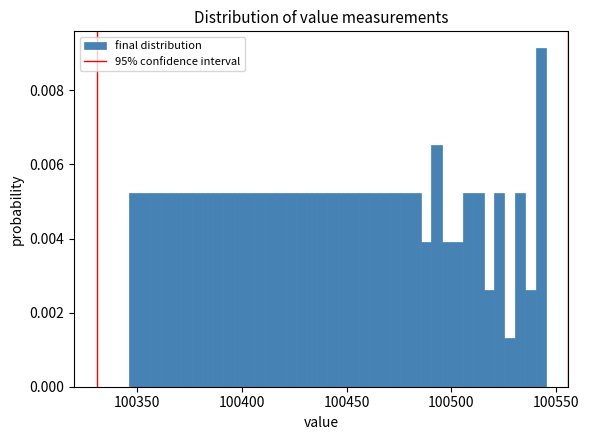

Read against the x-axis, roughly where is the centre of the tallest bar?

100545